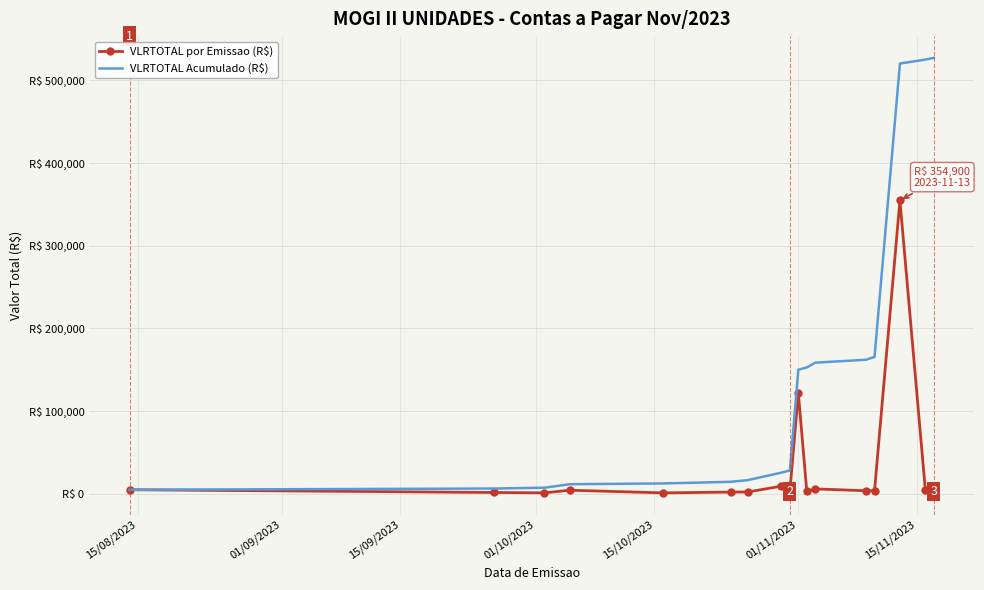

What is the greatest value displayed?

527256.2